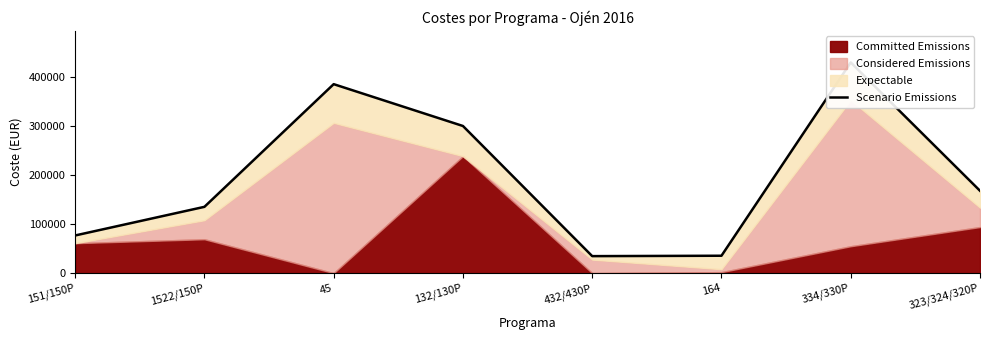

What is the difference between the maximum and minimum values?

395316.6